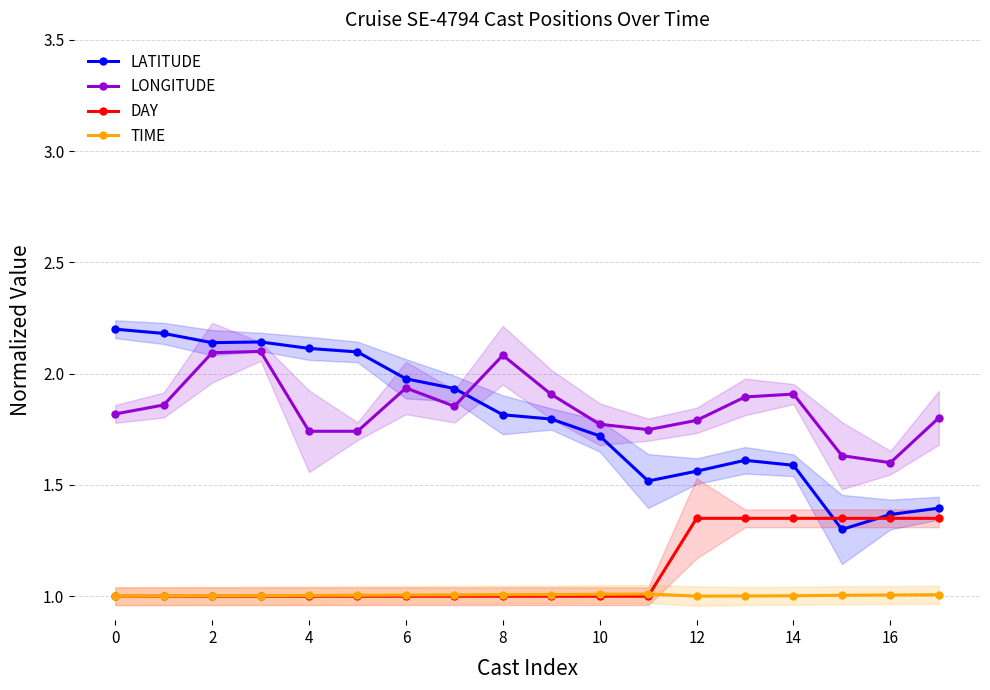

True or false: LONGITUDE has more than 2 interior local peaks.

True